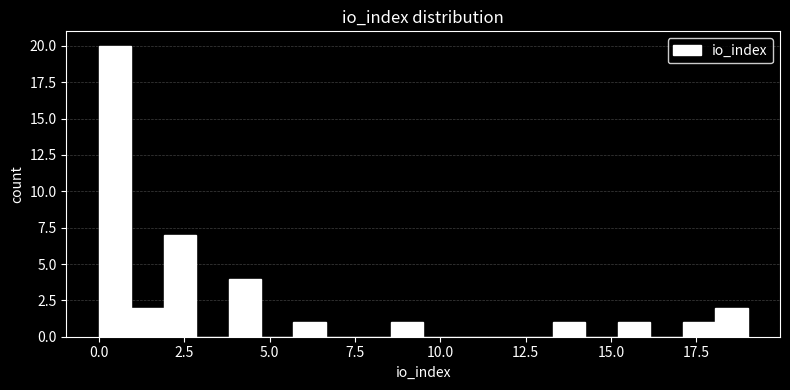

Around what value on the x-axis is the tallest bar? Give the approximate position of its centre, as read against the axis.

0.5